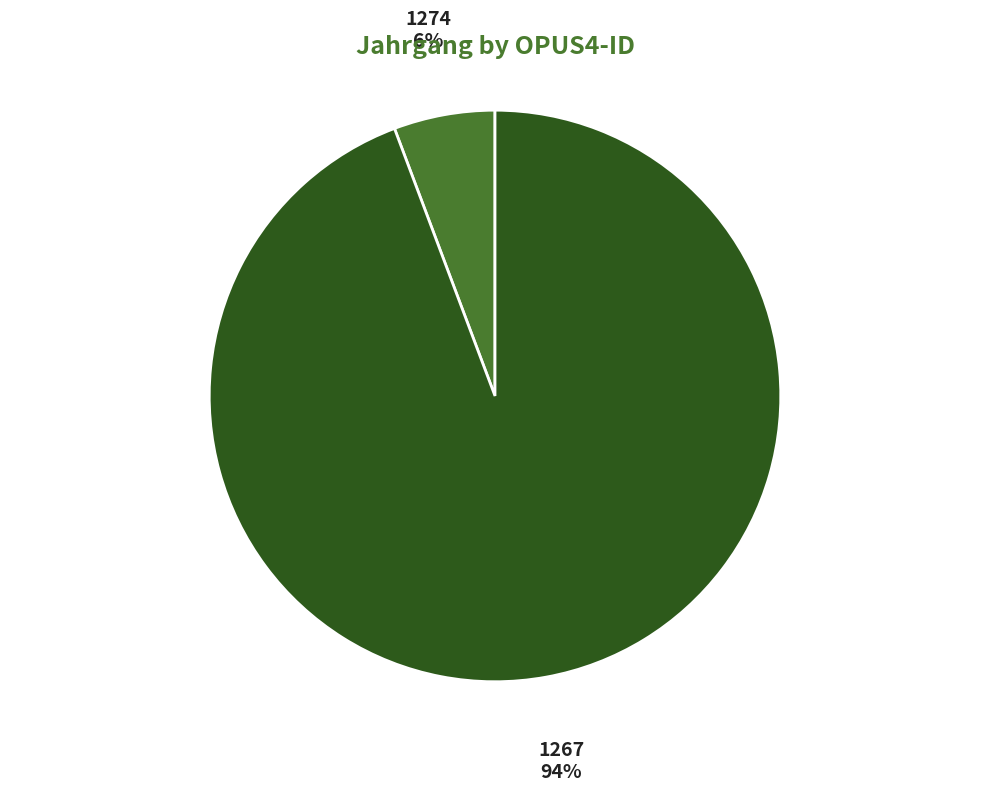

To the nearest percent, what portion does 1267 represent?

94%